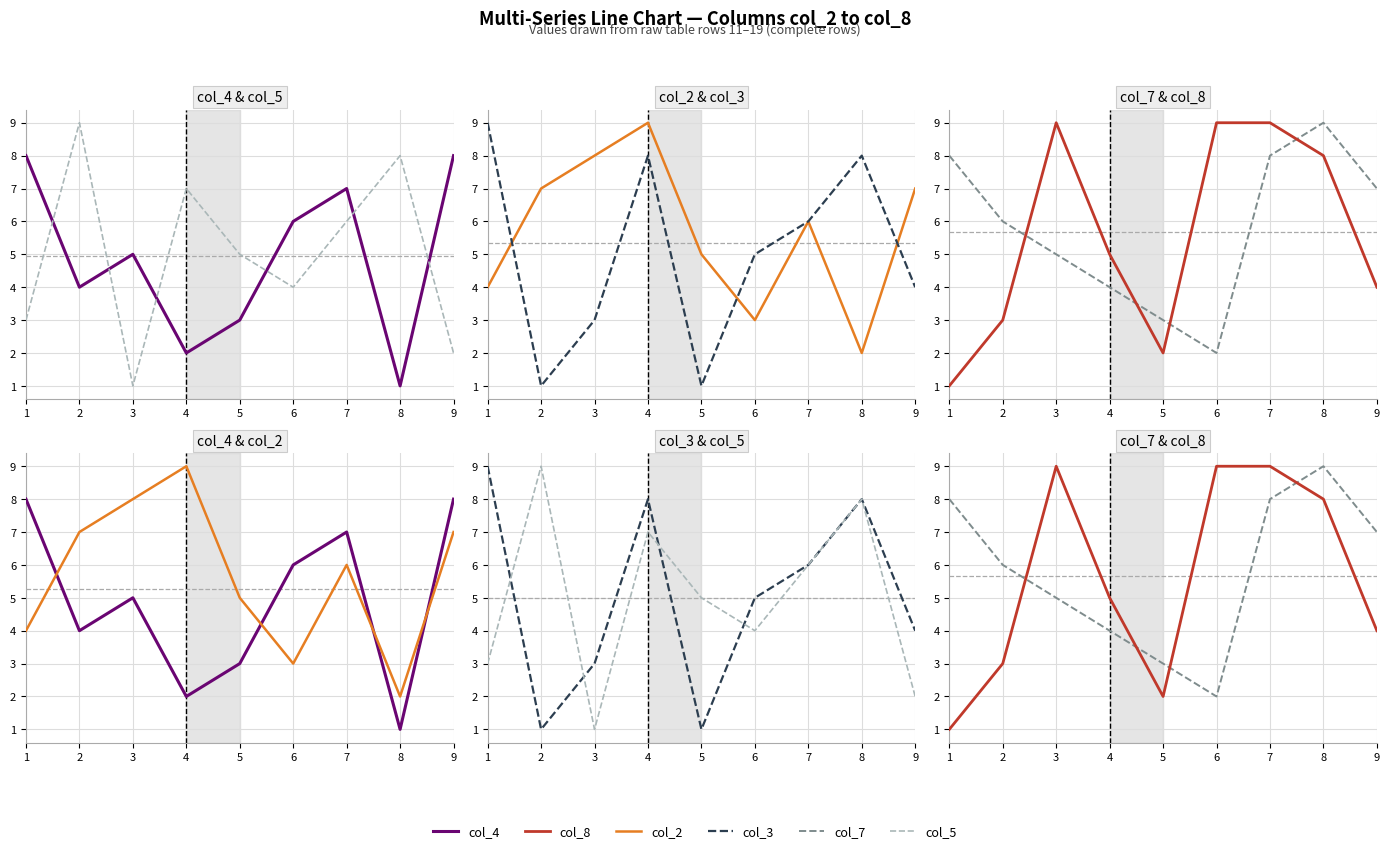

Between 4 and 8, which series saw the biggest shift?

col_2